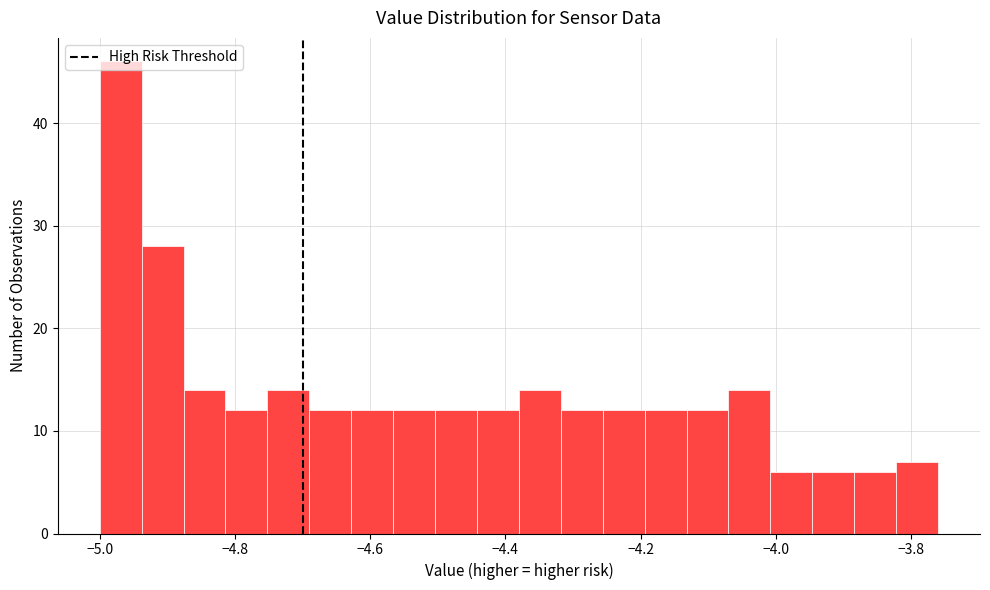

Around what value on the x-axis is the tallest bar? Give the approximate position of its centre, as read against the axis.

-4.96